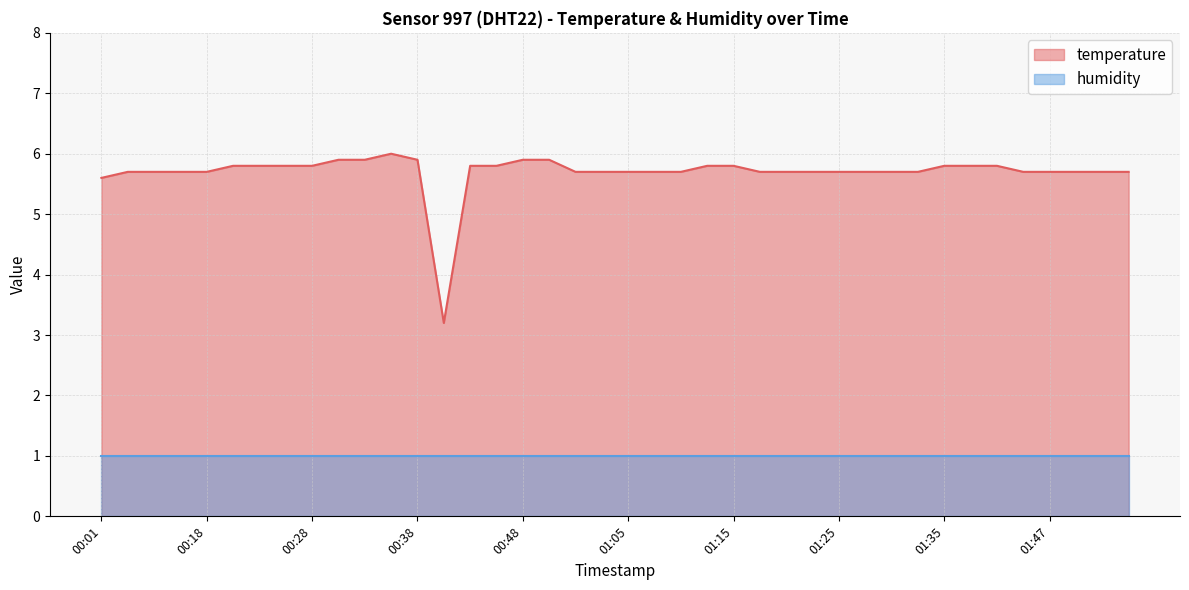

What is the difference between the second highest and second lowest values?

0.3